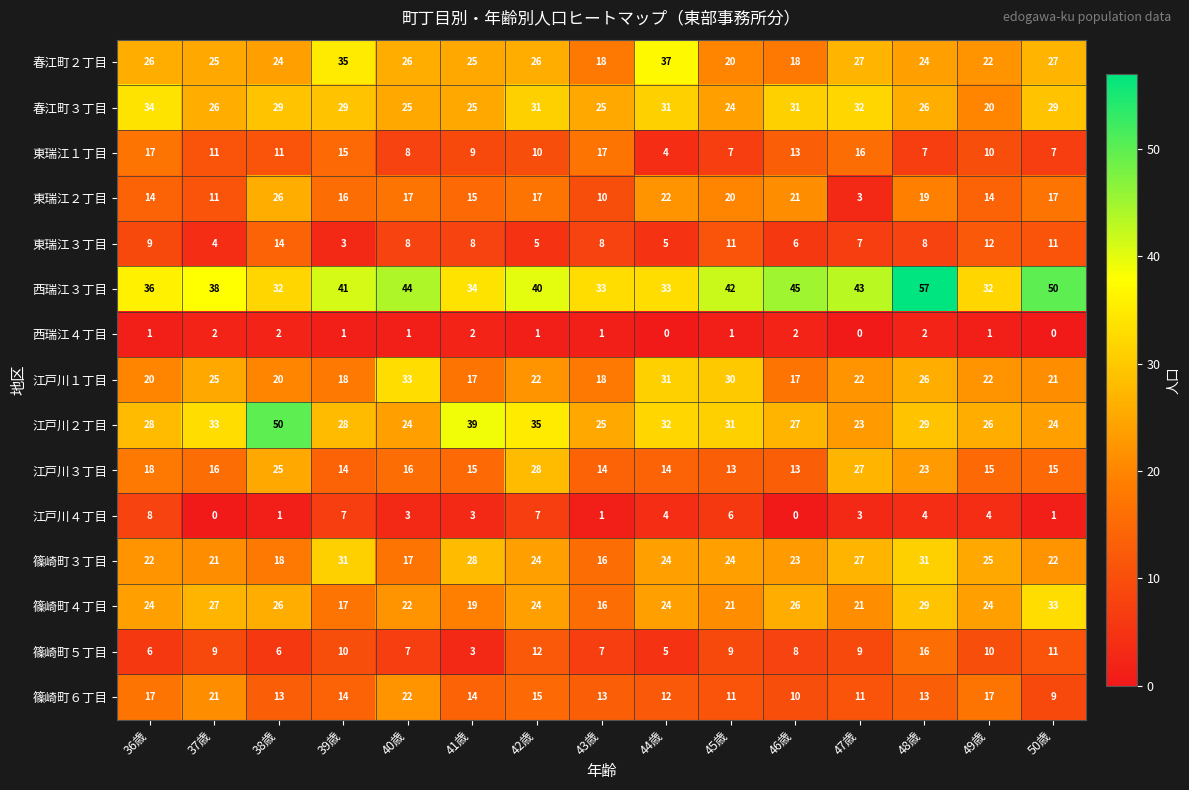

True or false: 西瑞江３丁目 has a value of 57 at 48歳.

True